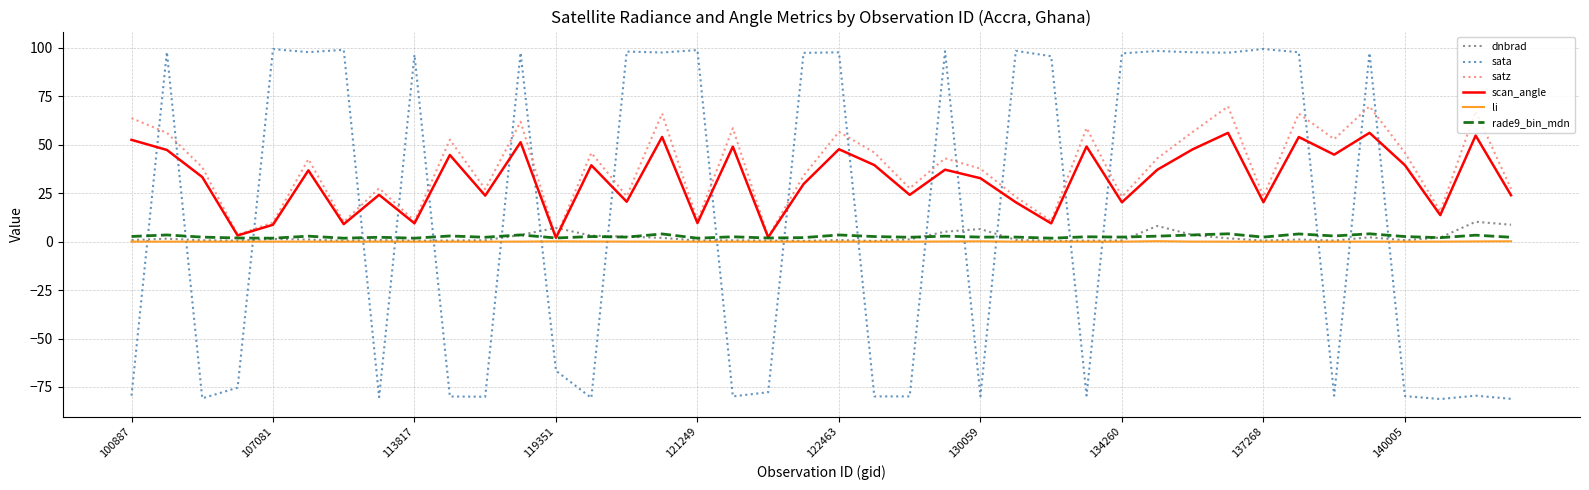

What is the difference between the maximum and minimum values in the sata series?

180.6